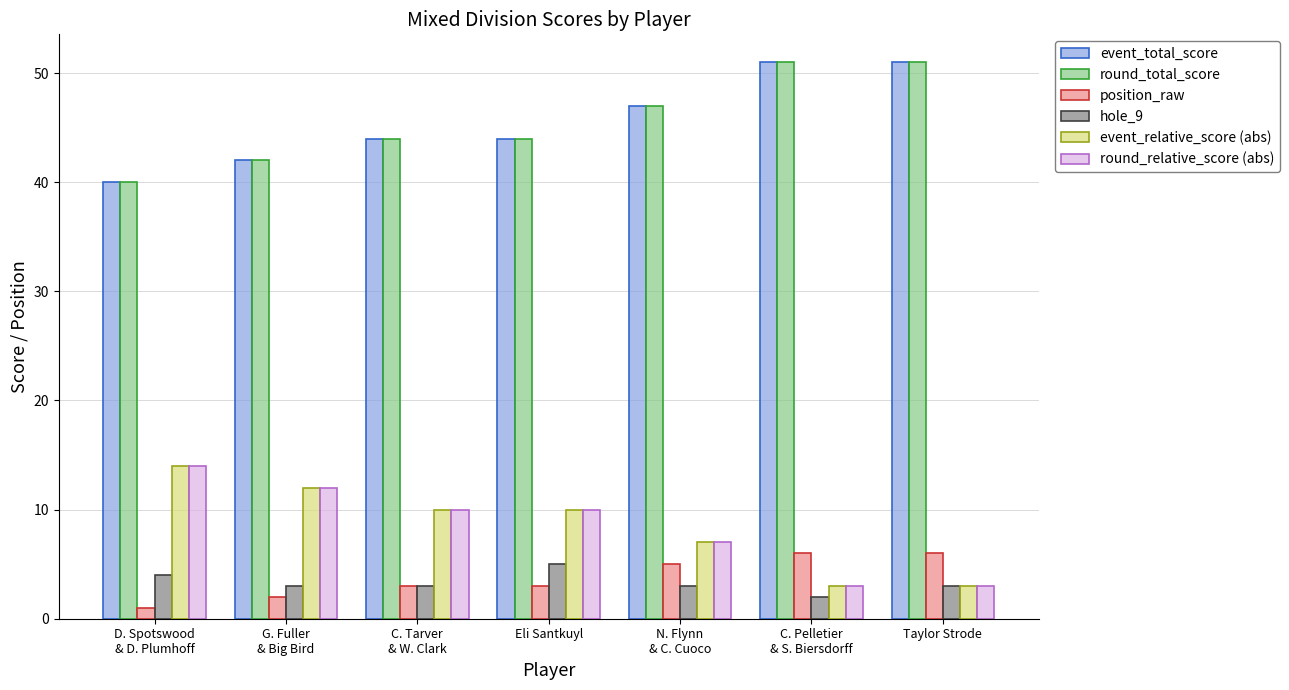

True or false: round_relative_score (abs) has a value of 3 at Taylor Strode.

True